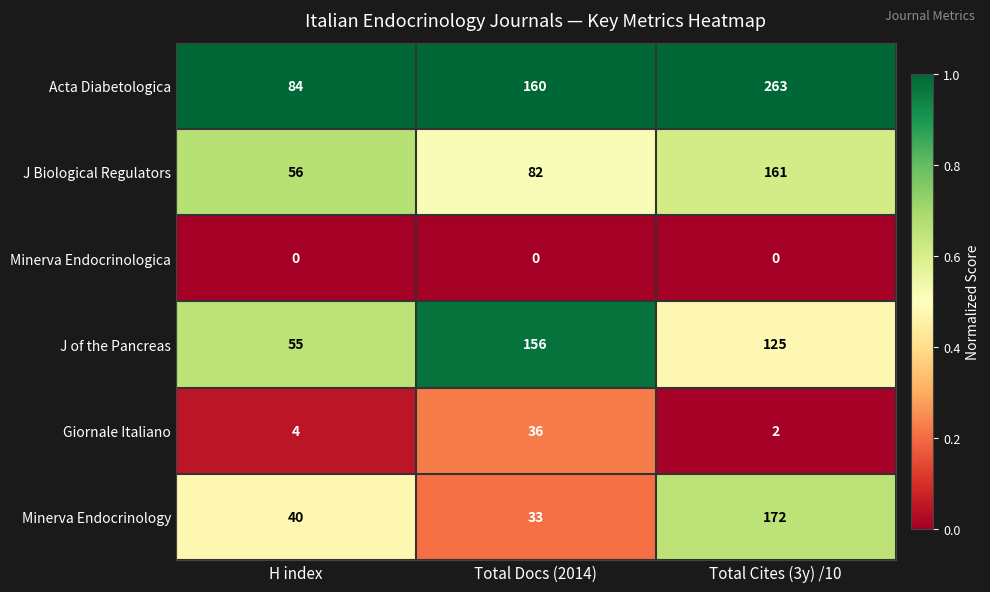

Which series changed the most between H index and Total Cites (3y) /10?

Acta Diabetologica